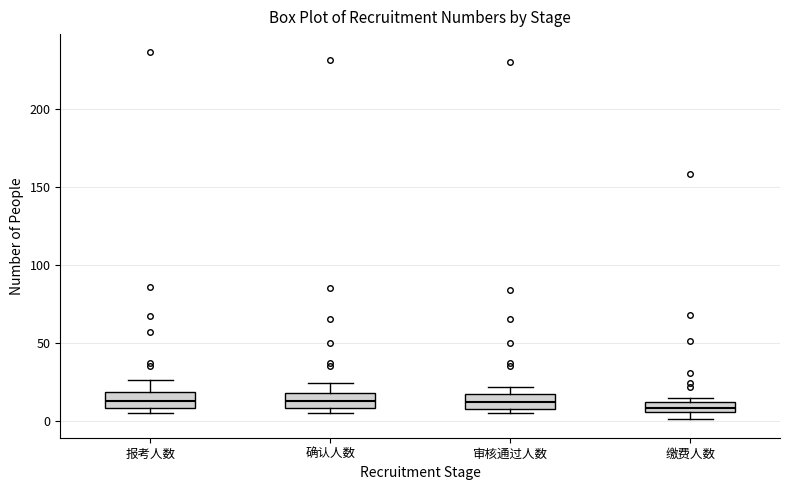

Where is the upper edge of the box for 报考人数 on the y-axis? The values are not printed on the chart, so give them approximately, as read against the axis.

20